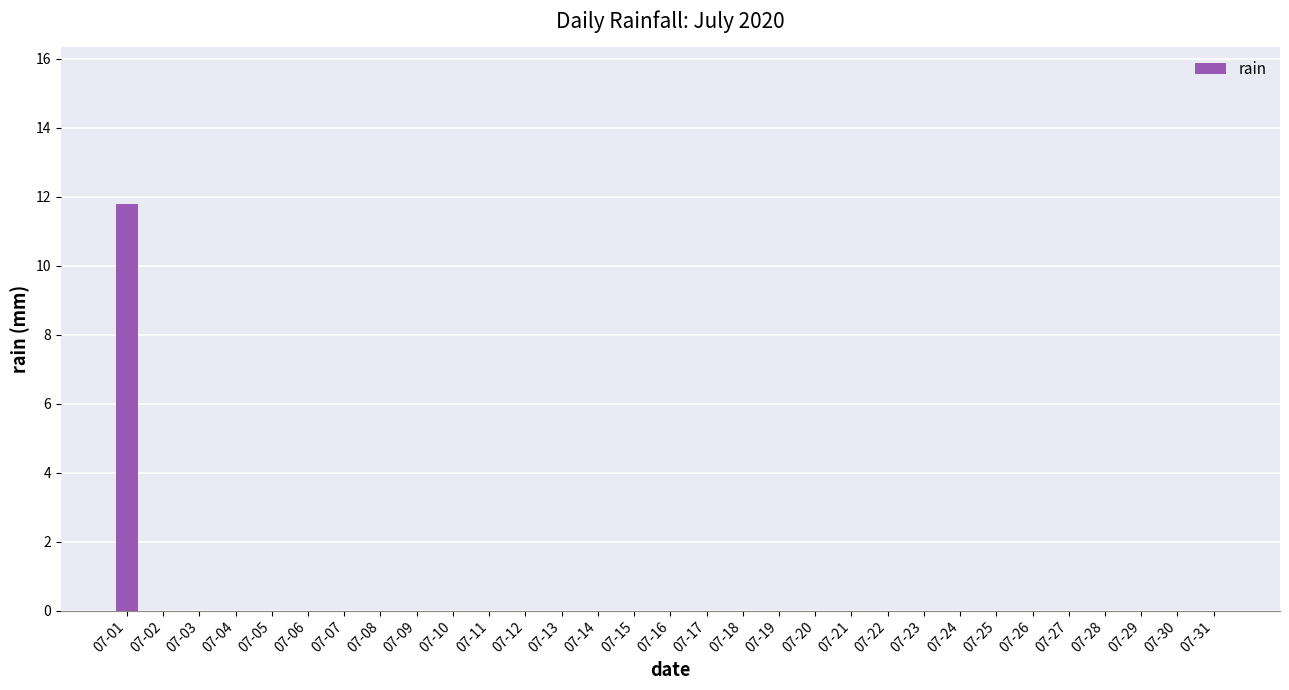

At which category does the chart reach its peak across all series?

07-01